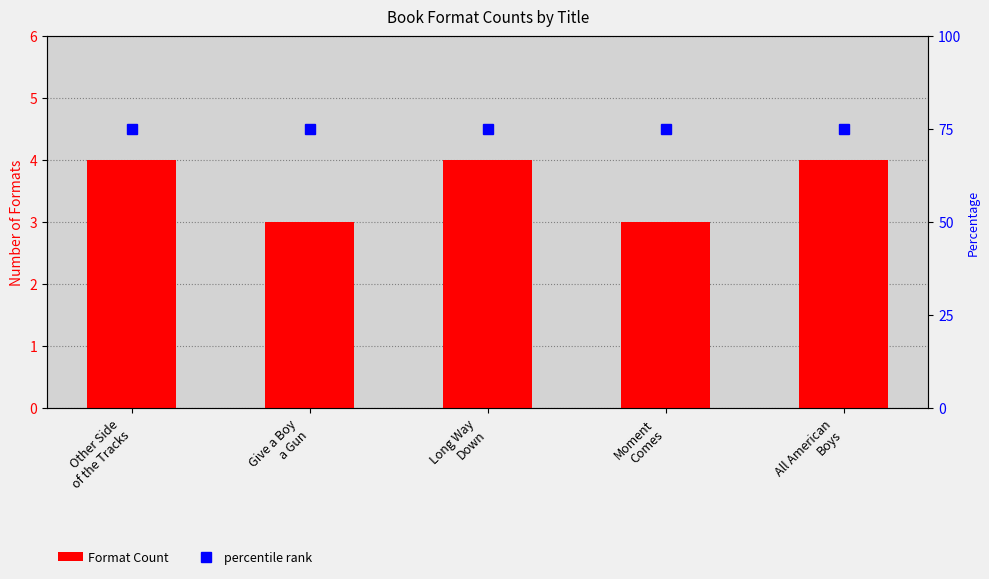

What is the sum of the percentile rank values at Long Way
Down and Moment
Comes?

150